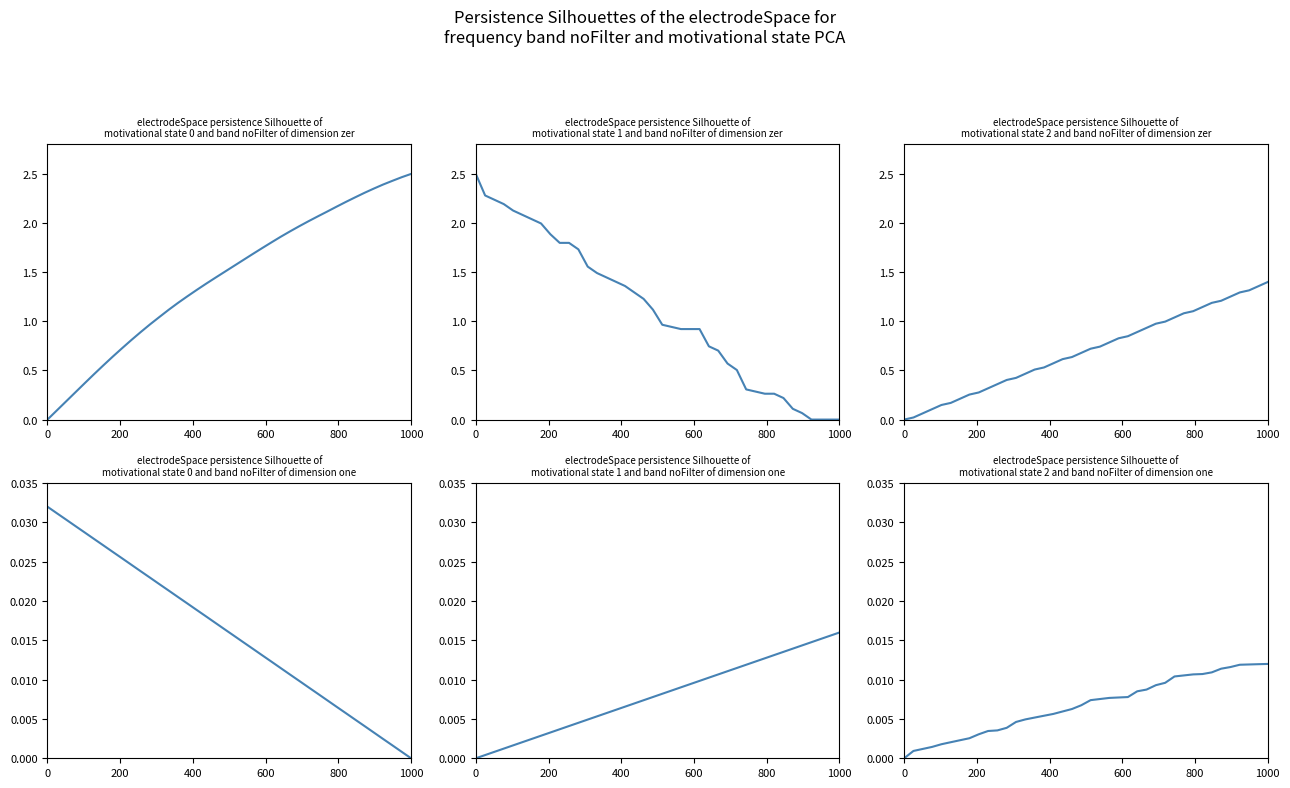

Reading left to right, transcribe all the data shown in this chart.

ELEVATION: 0.0	0.1	0.2	0.3	0.4	0.5	0.6	0.6	0.7	0.8	0.9	1.0	1.0	1.1	1.2	1.3	1.3	1.4	1.4	1.5	1.6	1.6	1.7	1.7	1.8	1.9	1.9	2.0	2.0	2.1	2.1	2.2	2.2	2.3	2.3	2.4	2.4	2.4	2.5	2.5
SURFACE: 2.5	2.3	2.2	2.2	2.1	2.1	2.0	2.0	1.9	1.8	1.8	1.7	1.6	1.5	1.4	1.4	1.4	1.3	1.2	1.1	1.0	0.9	0.9	0.9	0.9	0.7	0.7	0.6	0.5	0.3	0.3	0.3	0.3	0.2	0.1	0.1	0.0	0.0	0.0	0.0
LAT: 0.0	0.0	0.1	0.1	0.1	0.2	0.2	0.3	0.3	0.3	0.4	0.4	0.4	0.5	0.5	0.5	0.6	0.6	0.6	0.7	0.7	0.7	0.8	0.8	0.8	0.9	0.9	1.0	1.0	1.0	1.1	1.1	1.1	1.2	1.2	1.3	1.3	1.3	1.4	1.4
LON: 0.0	0.0	0.0	0.0	0.0	0.0	0.0	0.0	0.0	0.0	0.0	0.0	0.0	0.0	0.0	0.0	0.0	0.0	0.0	0.0	0.0	0.0	0.0	0.0	0.0	0.0	0.0	0.0	0.0	0.0	0.0	0.0	0.0	0.0	0.0	0.0	0.0	0.0	0.0	0.0
UTCTIMESOD: 0.0	0.0	0.0	0.0	0.0	0.0	0.0	0.0	0.0	0.0	0.0	0.0	0.0	0.0	0.0	0.0	0.0	0.0	0.0	0.0	0.0	0.0	0.0	0.0	0.0	0.0	0.0	0.0	0.0	0.0	0.0	0.0	0.0	0.0	0.0	0.0	0.0	0.0	0.0	0.0
ELEV-SURF: 0.0	0.0	0.0	0.0	0.0	0.0	0.0	0.0	0.0	0.0	0.0	0.0	0.0	0.0	0.0	0.0	0.0	0.0	0.0	0.0	0.0	0.0	0.0	0.0	0.0	0.0	0.0	0.0	0.0	0.0	0.0	0.0	0.0	0.0	0.0	0.0	0.0	0.0	0.0	0.0